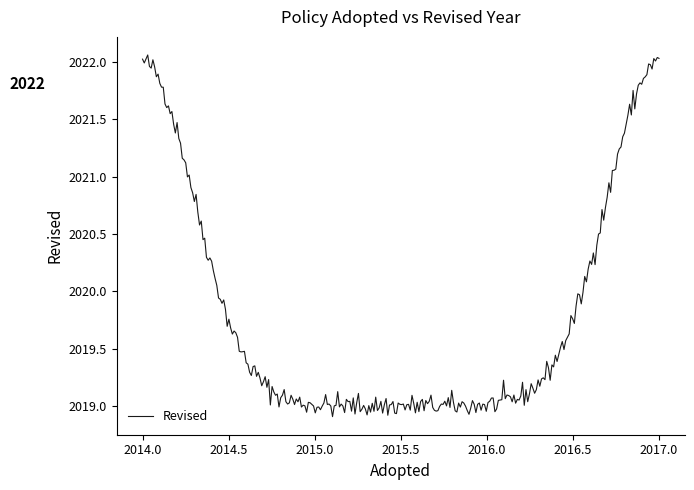

What is the difference between the maximum and minimum values?

3.2